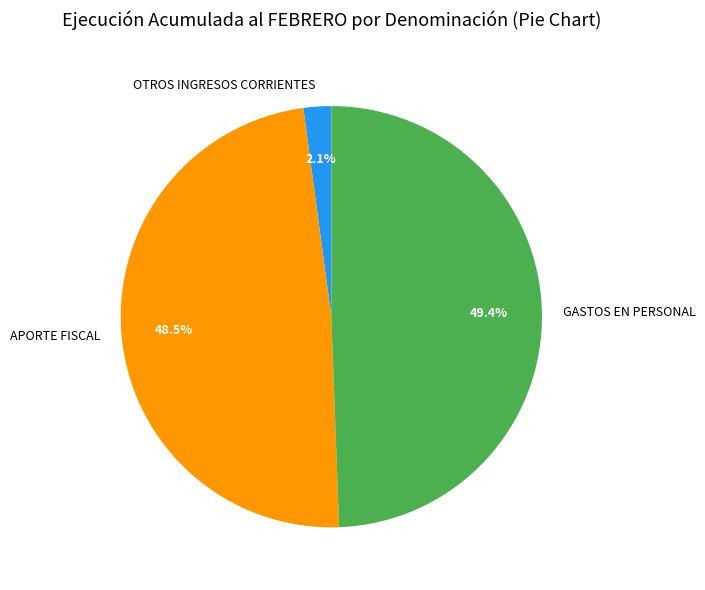

Does GASTOS EN PERSONAL account for over 50% of the chart?

No